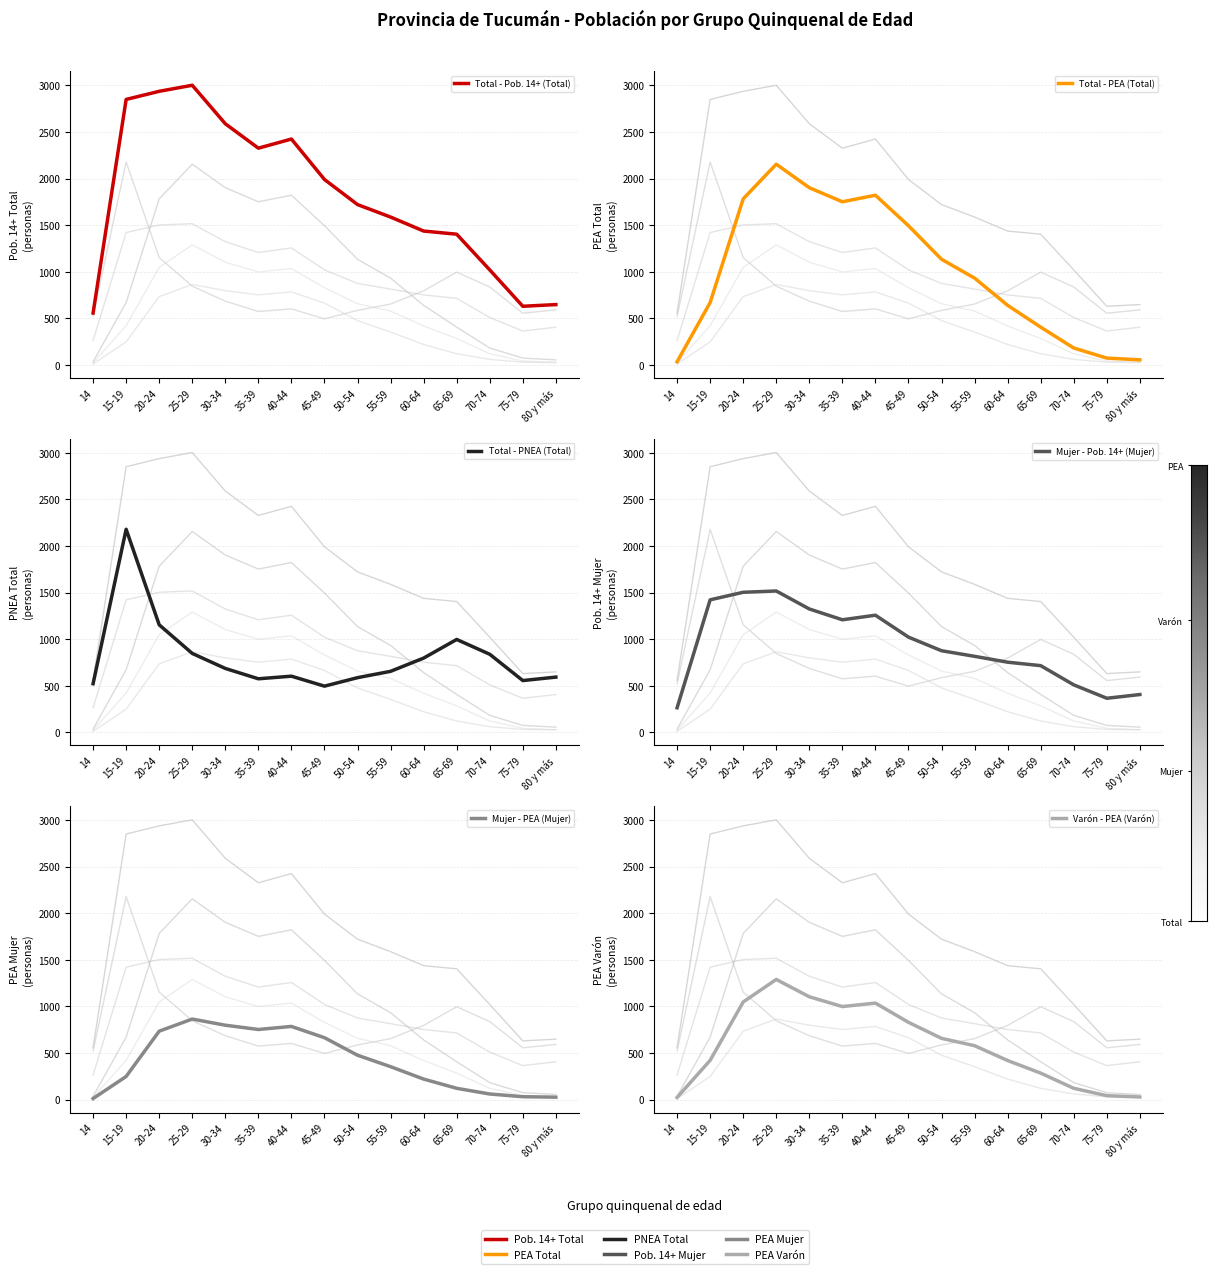

What is the spread (max minus min) of values at 65-69?

1282